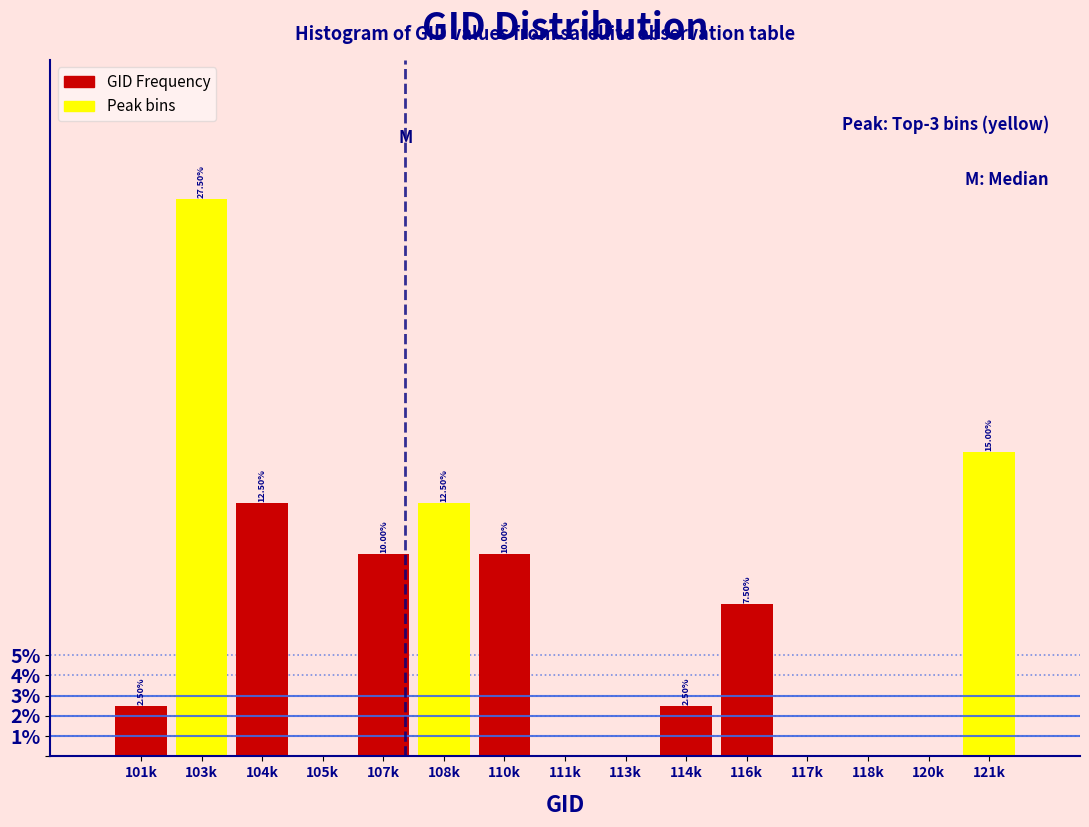

What is the change in value from 110k to 117k?

-10.0